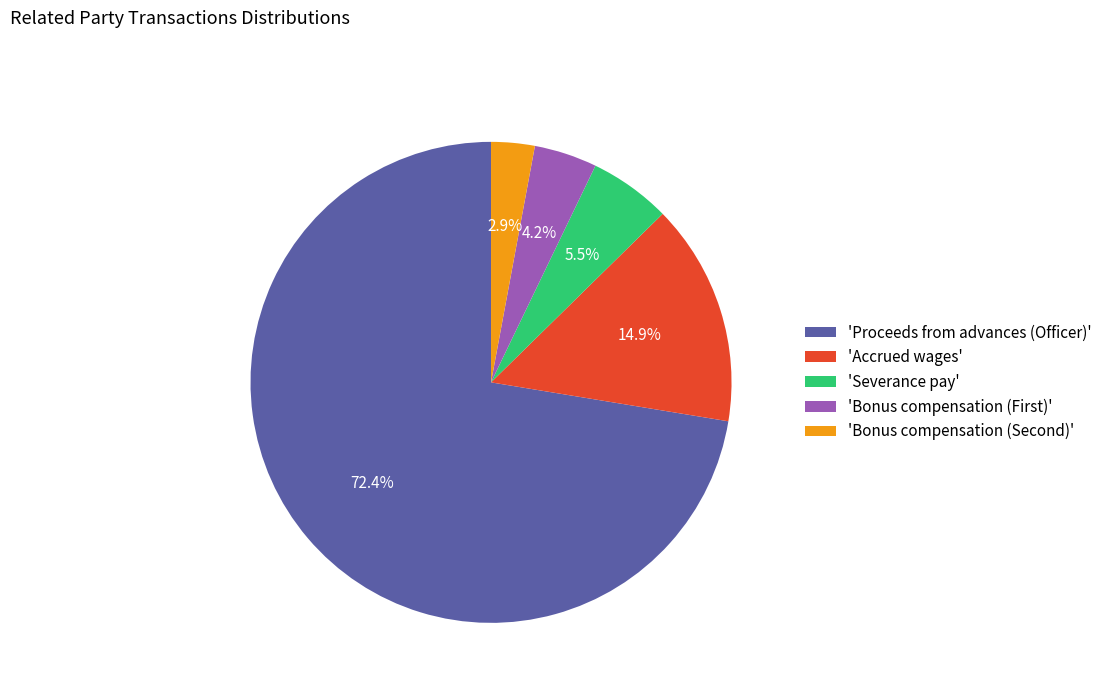

Count the number of slices in the pie.

5